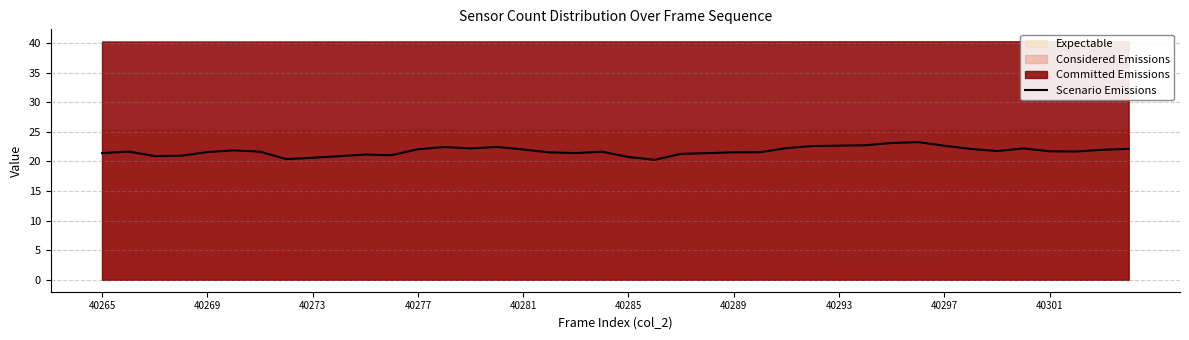

At which label does the data first exceed 21?

40265